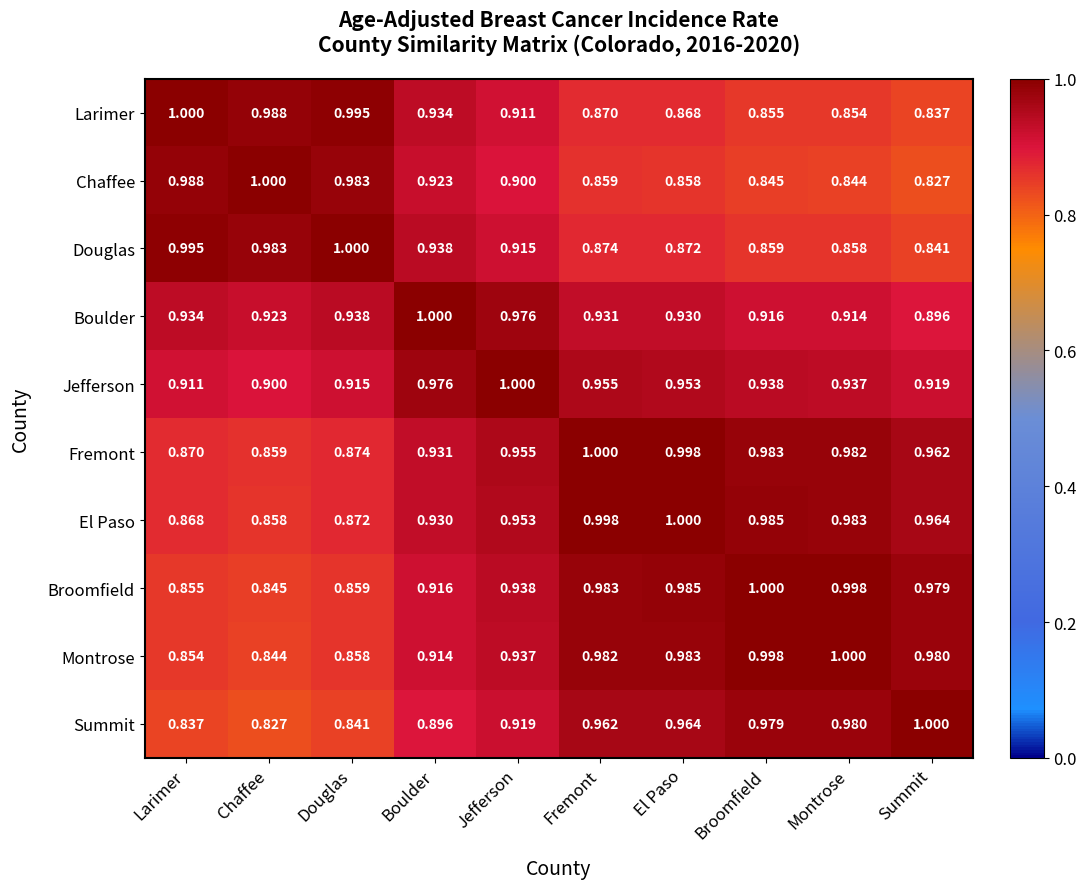

At which label does Douglas reach its minimum?

Summit